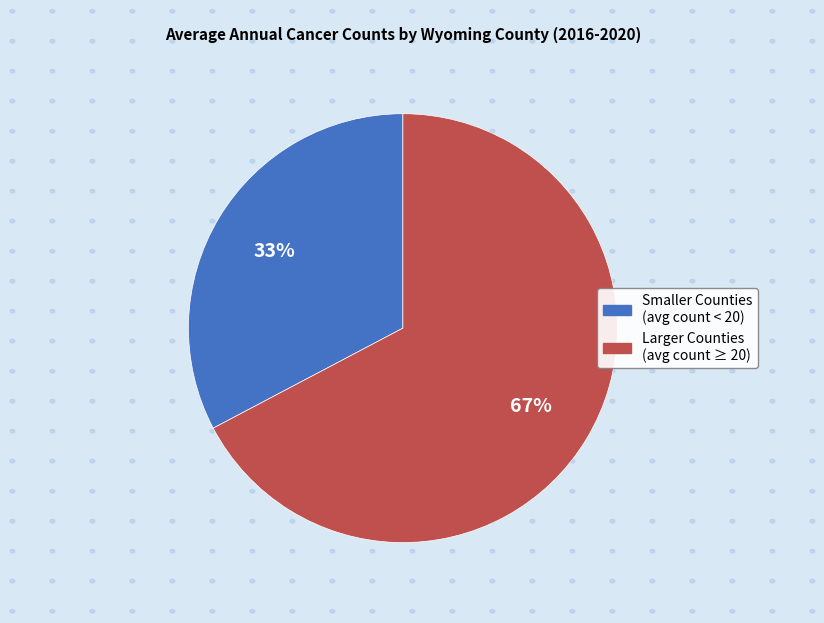

Does any single category account for the majority?

Yes